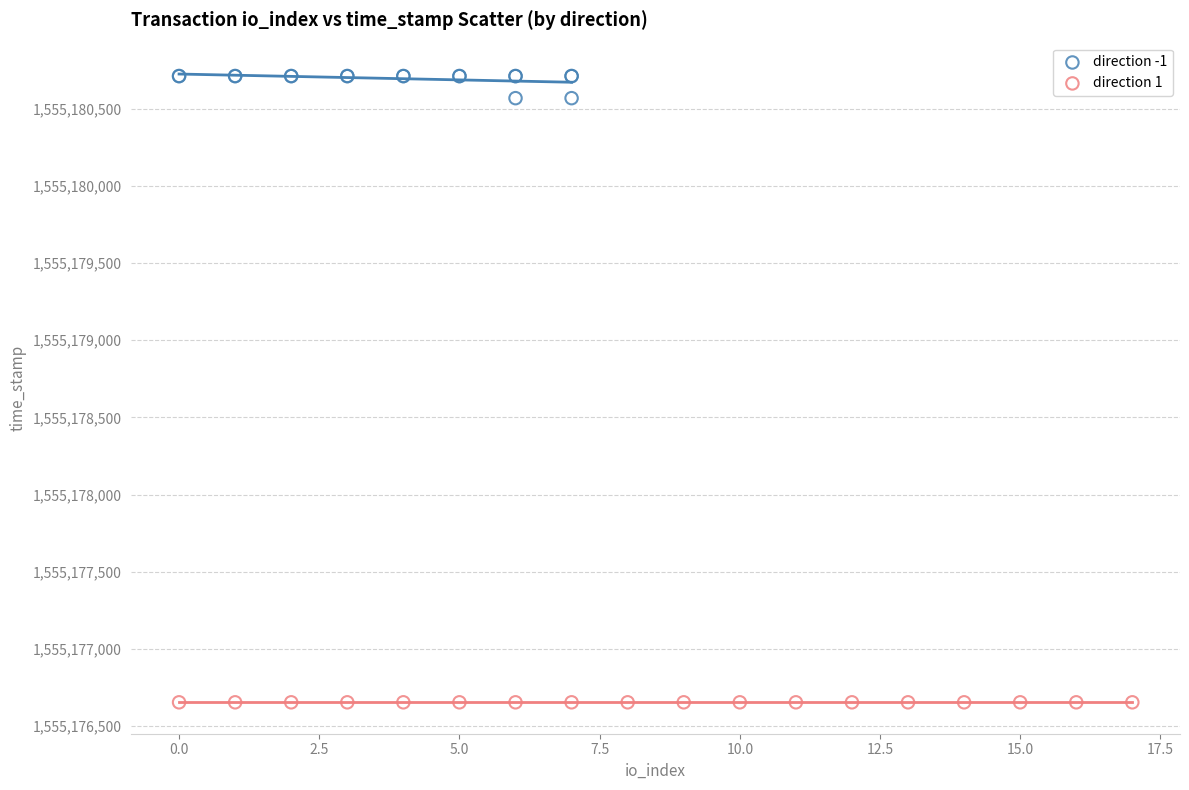

Which series reaches the maximum Y coordinate?

direction -1